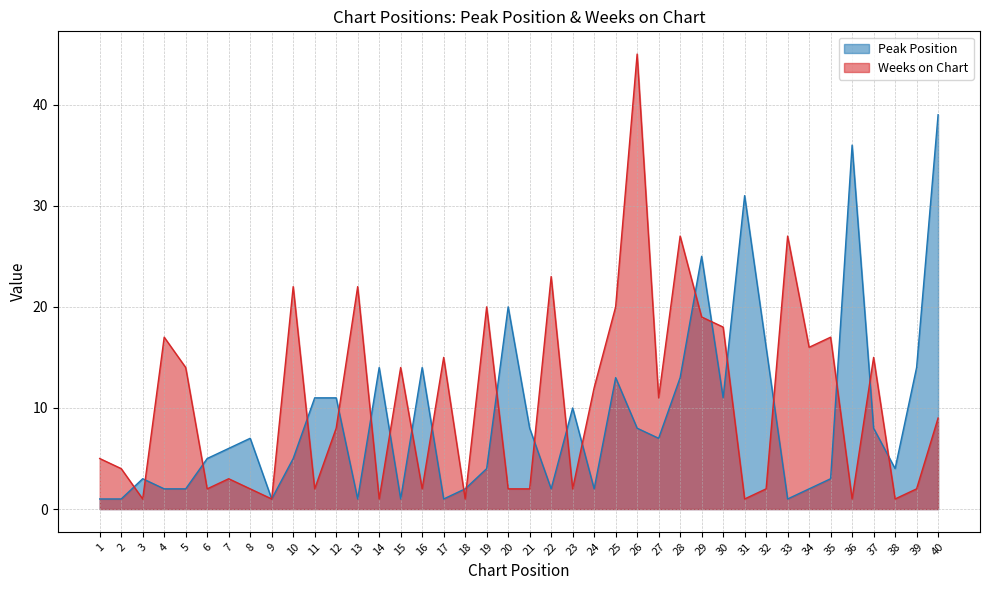

What is the difference between the maximum and minimum values in the Peak Position series?

38